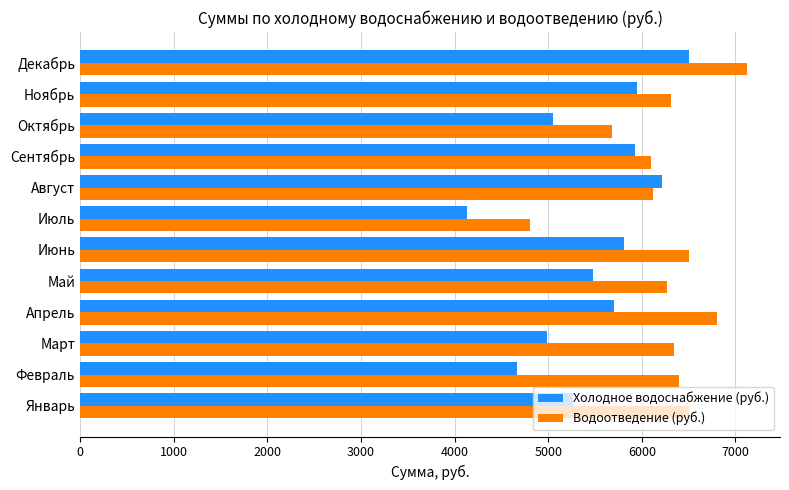

Rank the series at Июль from lowest to highest value.

Холодное водоснабжение (руб.), Водоотведение (руб.)